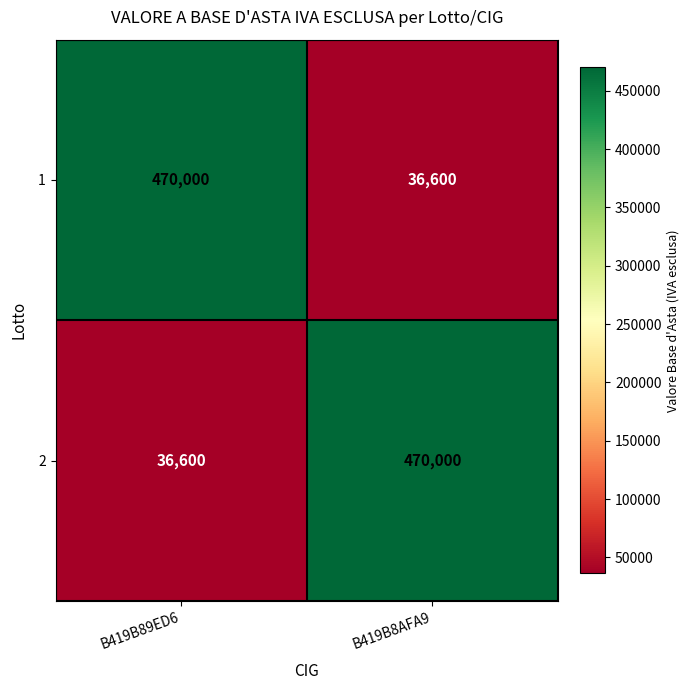

What is the sum of the 2 values at B419B89ED6 and B419B8AFA9?

506600